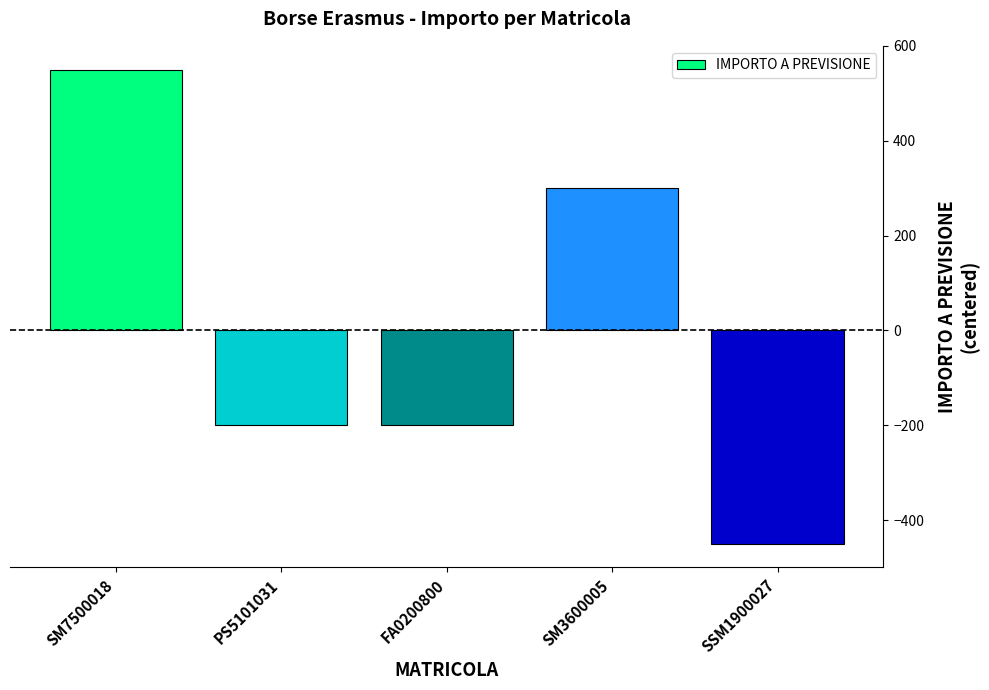

What is the maximum value shown in the chart?

550